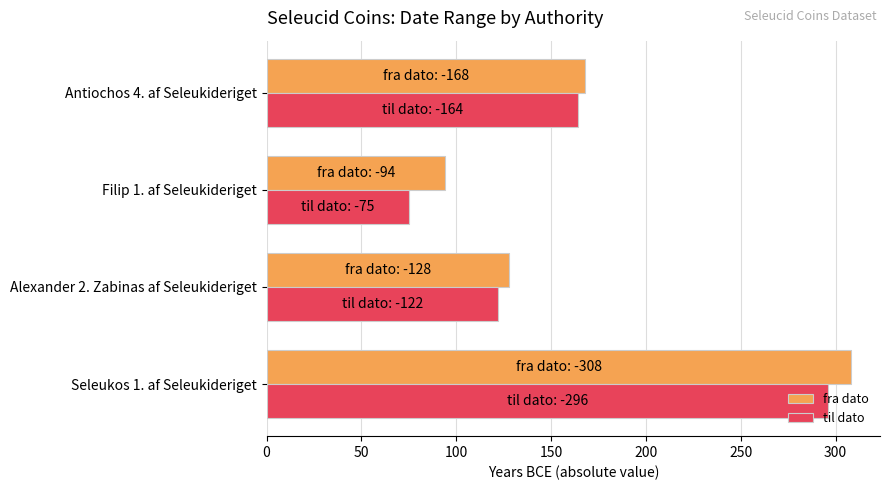

Which series has the largest total across all categories?

fra dato